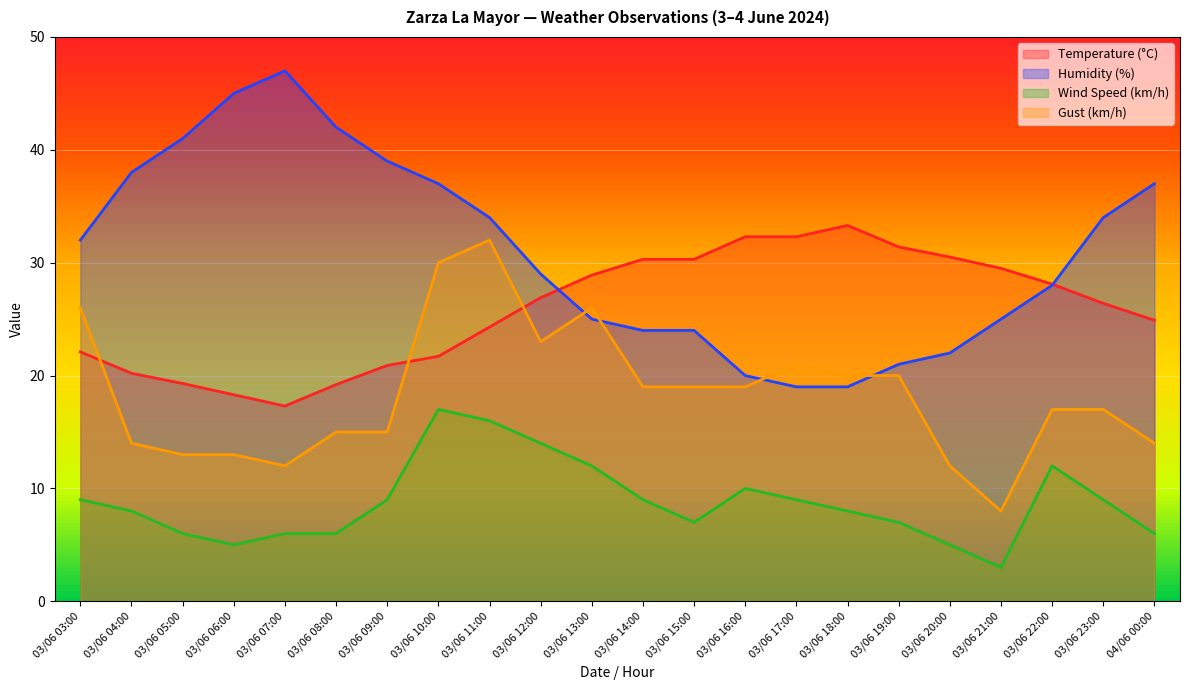

Where does the Wind Speed (km/h) series first go above 9?

03/06 10:00